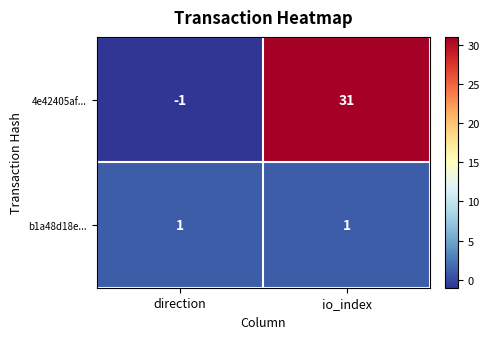

Is it true that 4e42405af... equals -1 at direction?

True